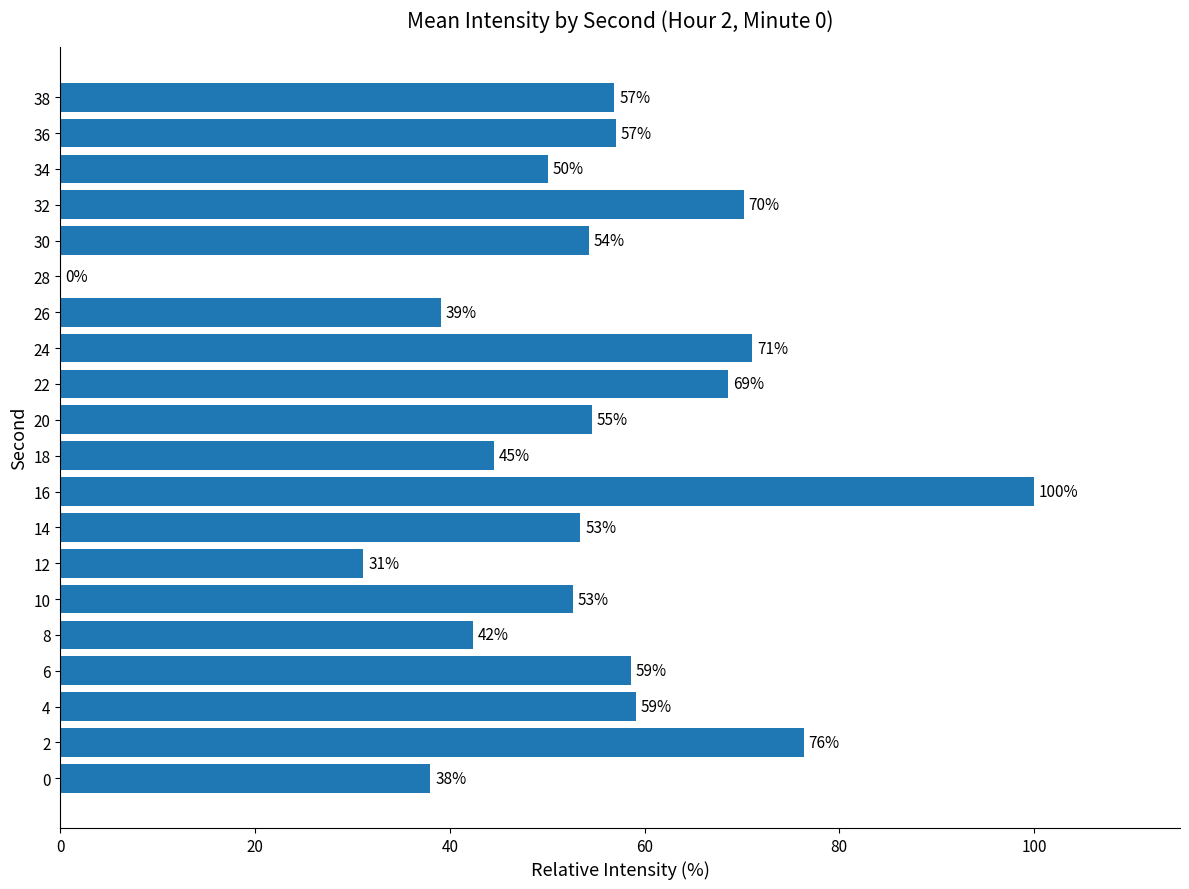

Between 28 and 12, which is larger?

12